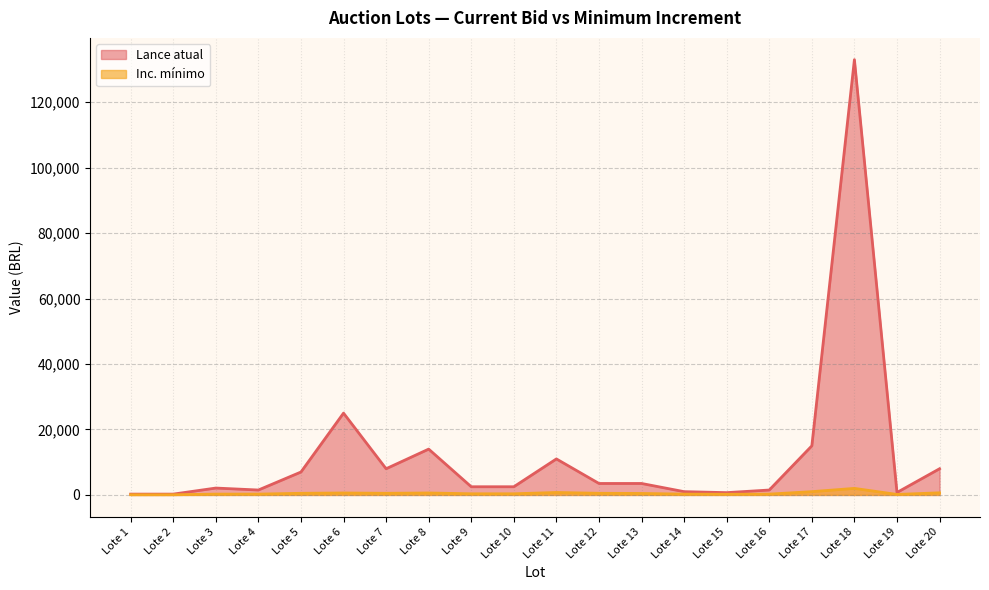

What is the smallest value displayed?

50